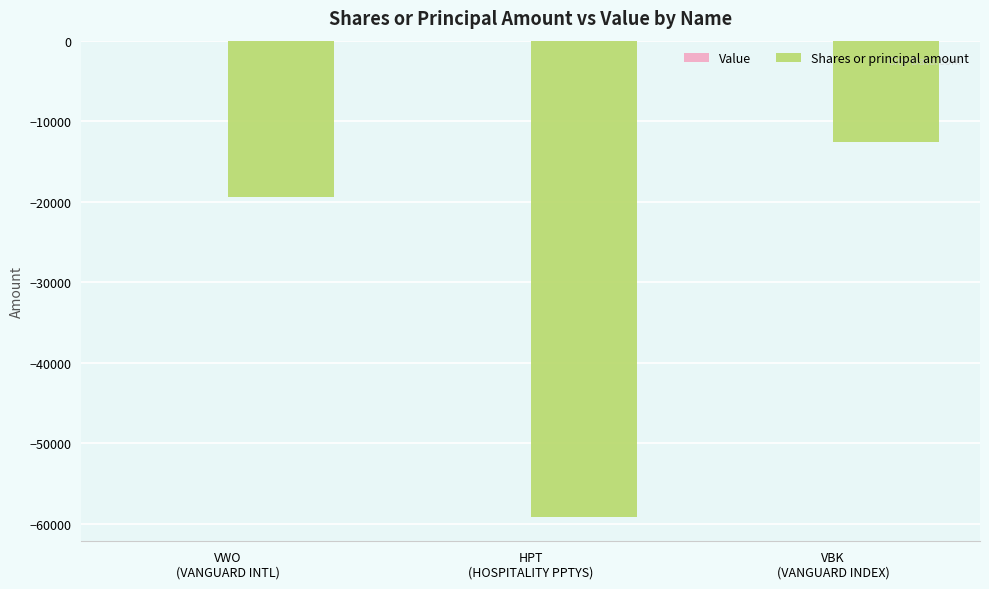

Reading left to right, list all the values displayed in this chart.

-19401	-59195	-12594